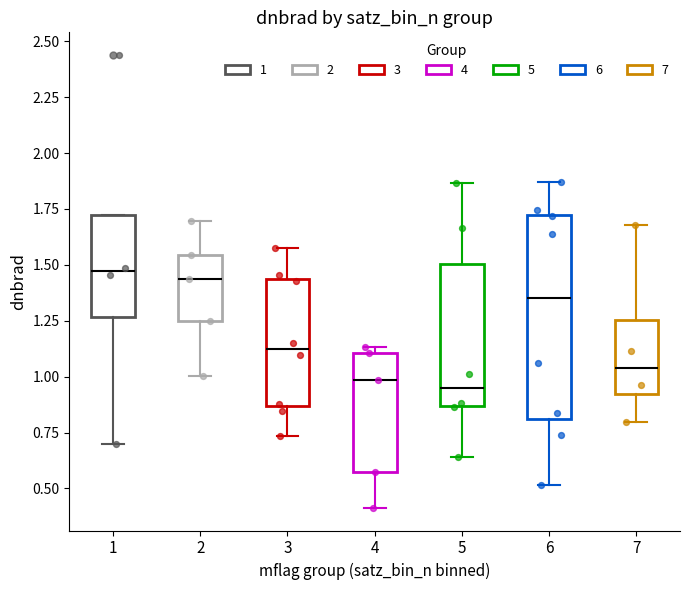

Reading left to right, transcribe this box plot: for each box, give where its median line is, the range the box spans, and where its two whiskers end, as read against the y-axis. The values are not printed on the chart, so give them approximately, as read against the axis.

1: median 1.45, box 1.25 to 1.70, whiskers 0.70 to 1.70
2: median 1.45, box 1.25 to 1.55, whiskers 1.00 to 1.70
3: median 1.15, box 0.85 to 1.45, whiskers 0.75 to 1.55
4: median 1.00, box 0.55 to 1.10, whiskers 0.40 to 1.15
5: median 0.95, box 0.85 to 1.50, whiskers 0.65 to 1.85
6: median 1.35, box 0.80 to 1.70, whiskers 0.50 to 1.85
7: median 1.05, box 0.90 to 1.25, whiskers 0.80 to 1.70